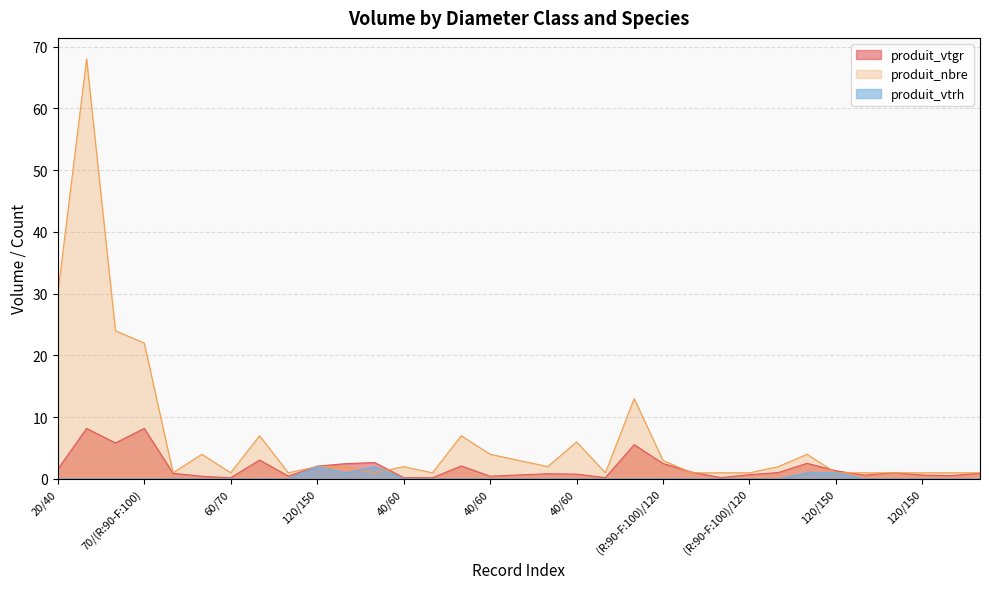

How many lines are shown in the chart?

3